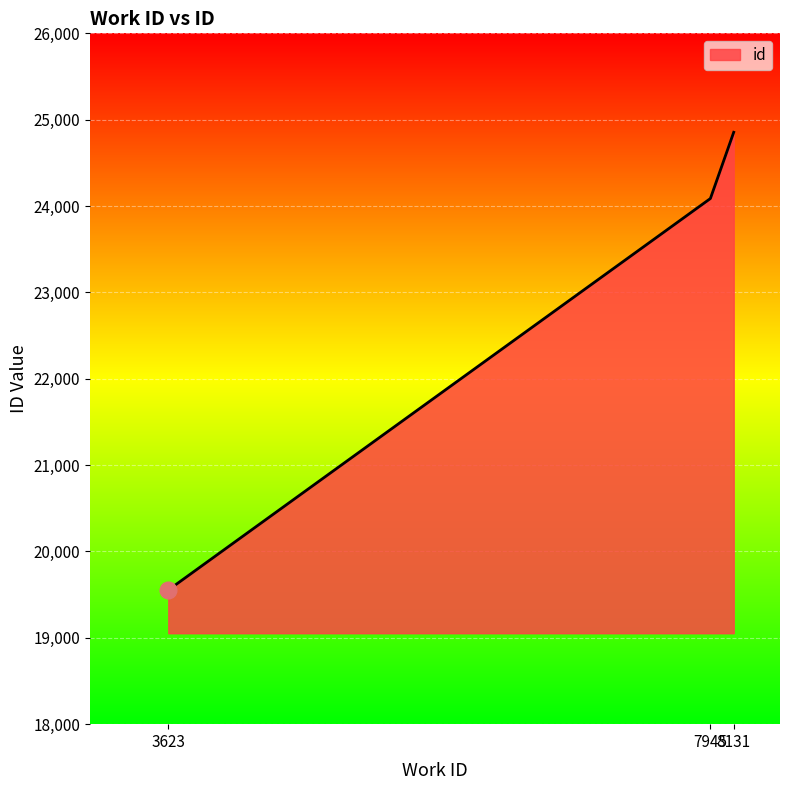

Reading left to right, list all the values displayed in this chart.

3623=19553	7945=24087	8131=24854